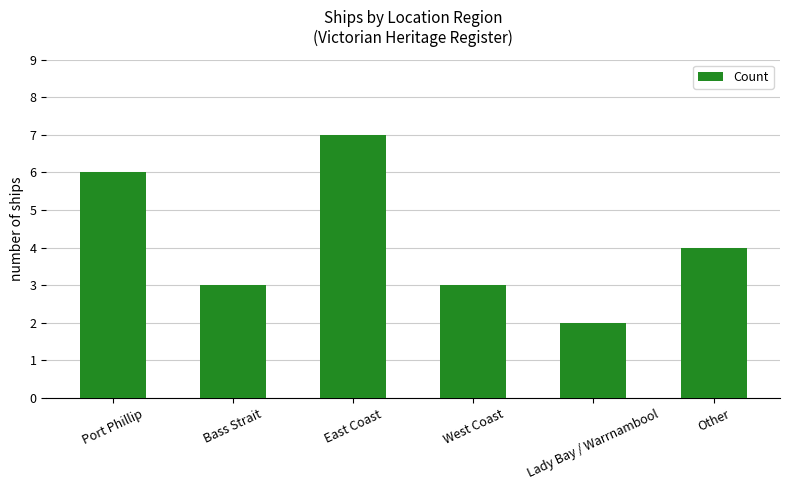

What is the label of the 3rd bar from the right?

West Coast